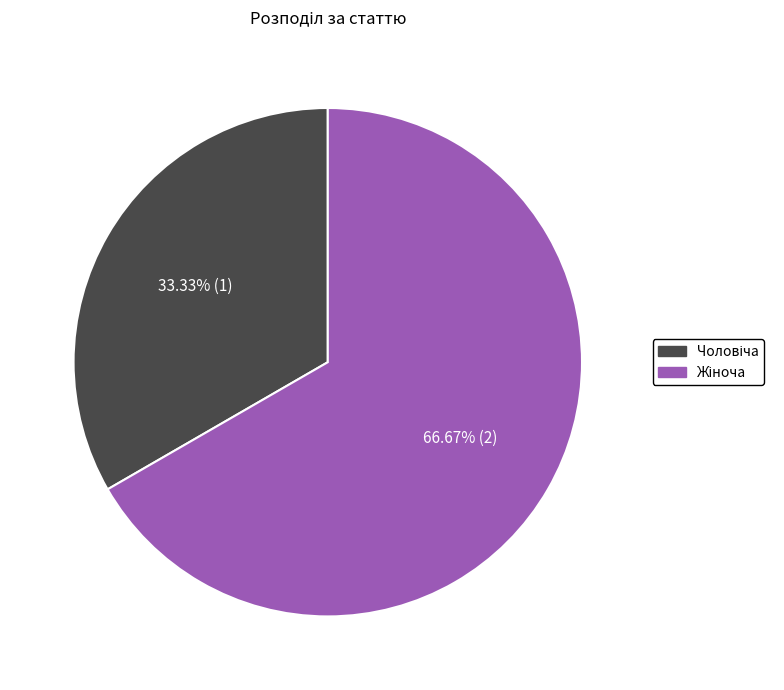

Is there any slice that represents more than half of the pie?

Yes